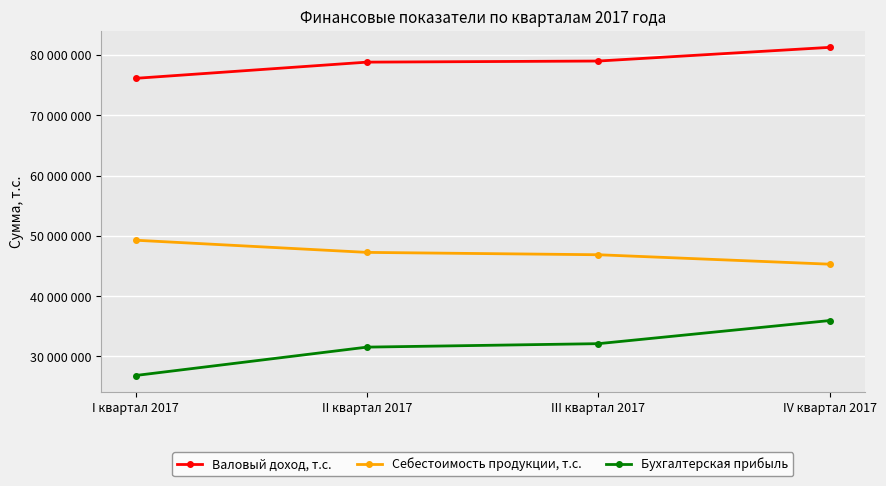

Rank the series at II квартал 2017 from highest to lowest value.

Валовый доход, т.с., Себестоимость продукции, т.с., Бухгалтерская прибыль